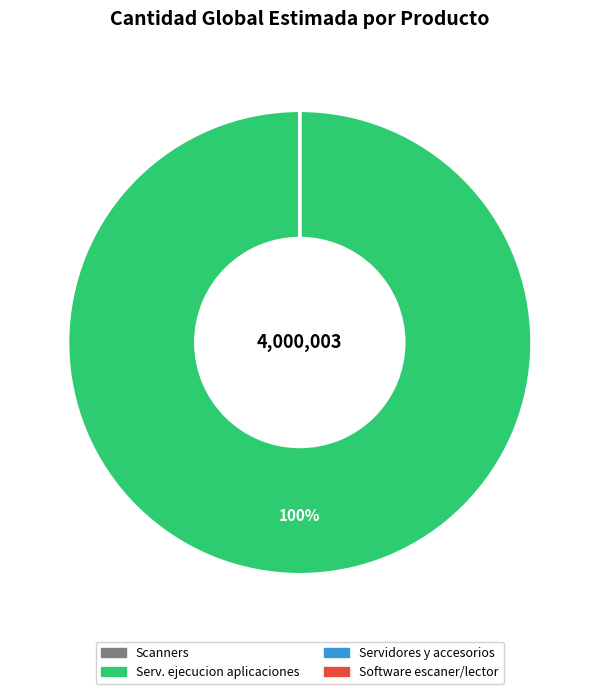

Is there any slice that represents more than half of the pie?

Yes